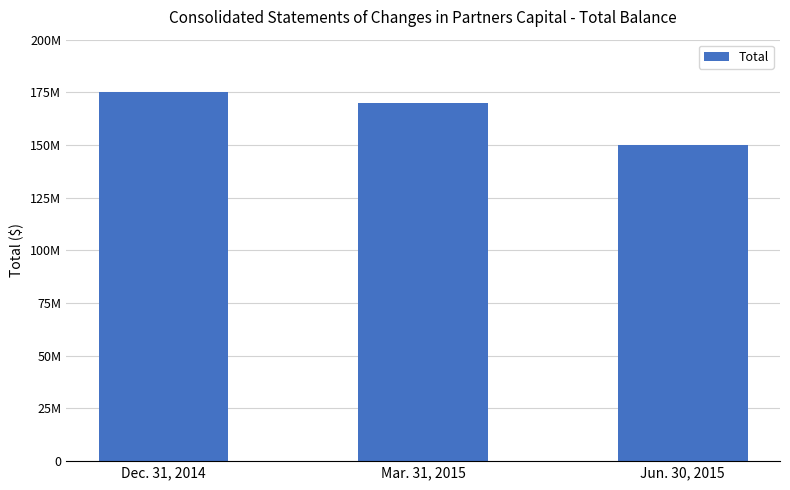

Reading left to right, transcribe all the data shown in this chart.

Dec. 31, 2014=175213757	Mar. 31, 2015=170116464	Jun. 30, 2015=150131952